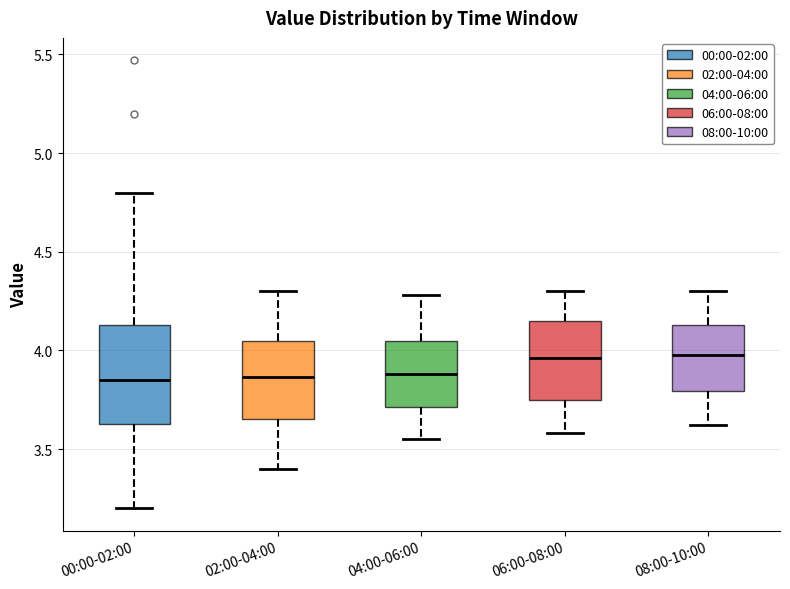

Comparing the boxes themselves (not the whiskers), which one is the tallest?

00:00-02:00